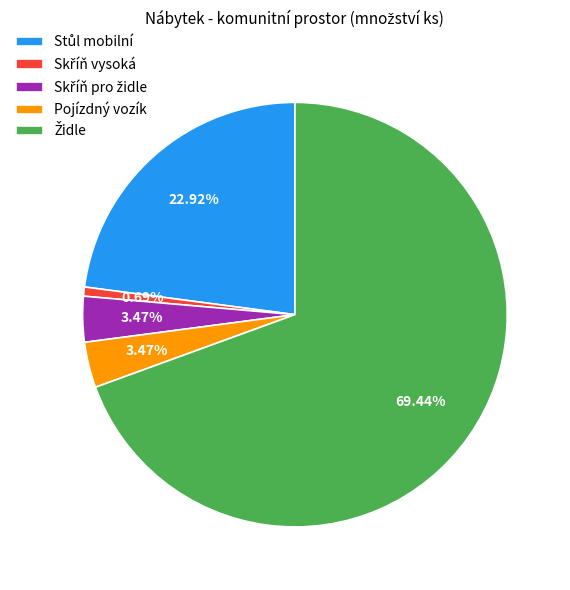

Does Pojízdný vozík account for over 50% of the chart?

No